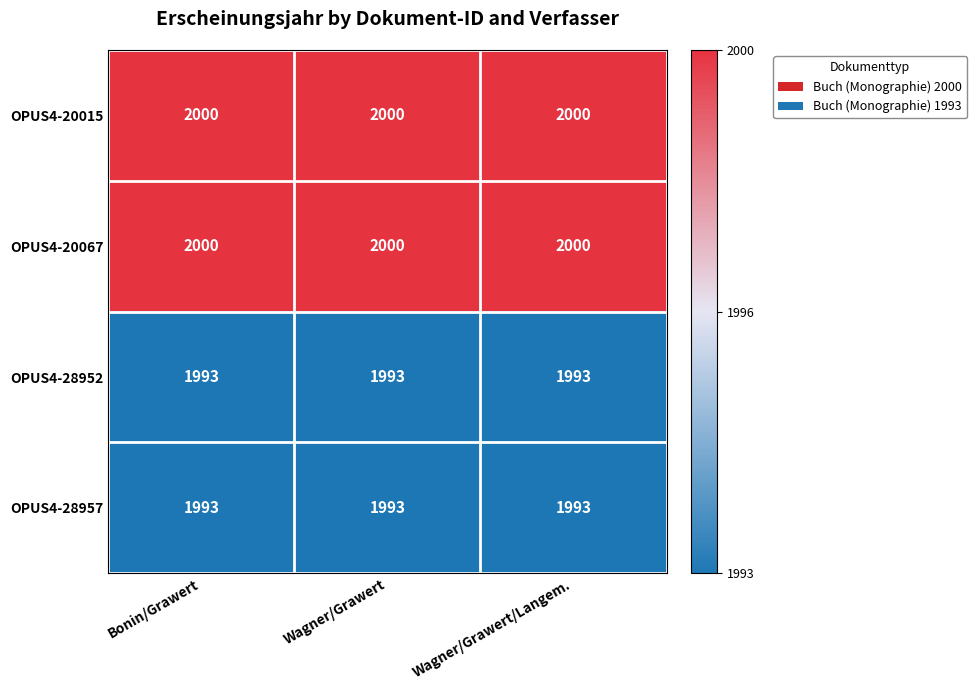

What is the spread (max minus min) of values at Bonin/Grawert?

7